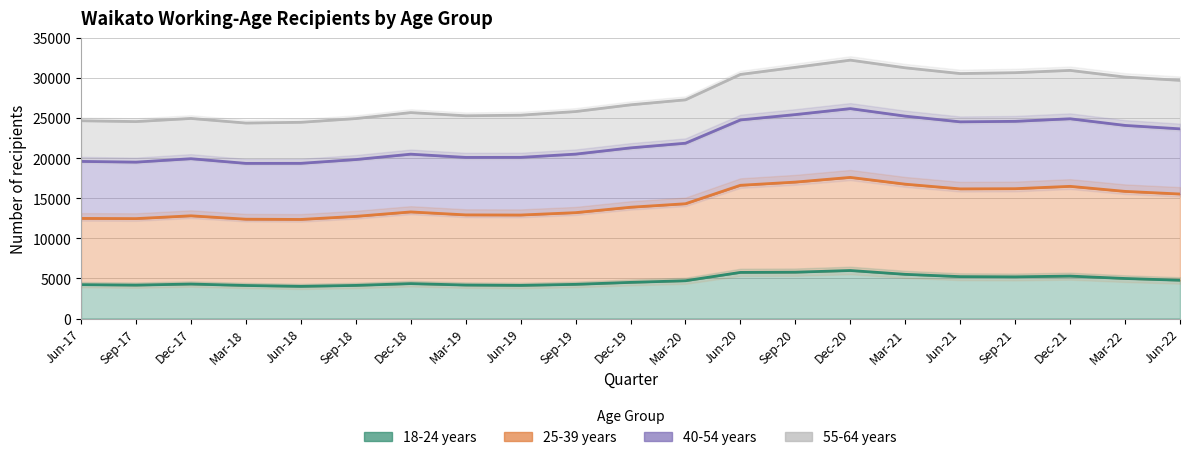

Which series has the widest spread of values?

25-39 years